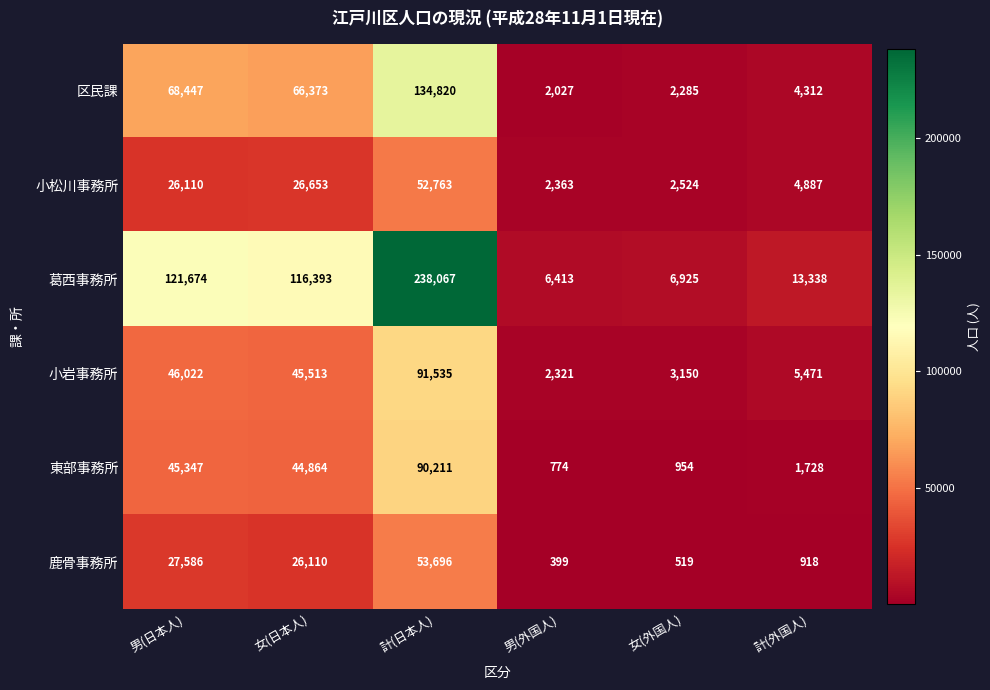

Where is 東部事務所 nearest to the value 45492?

男(日本人)